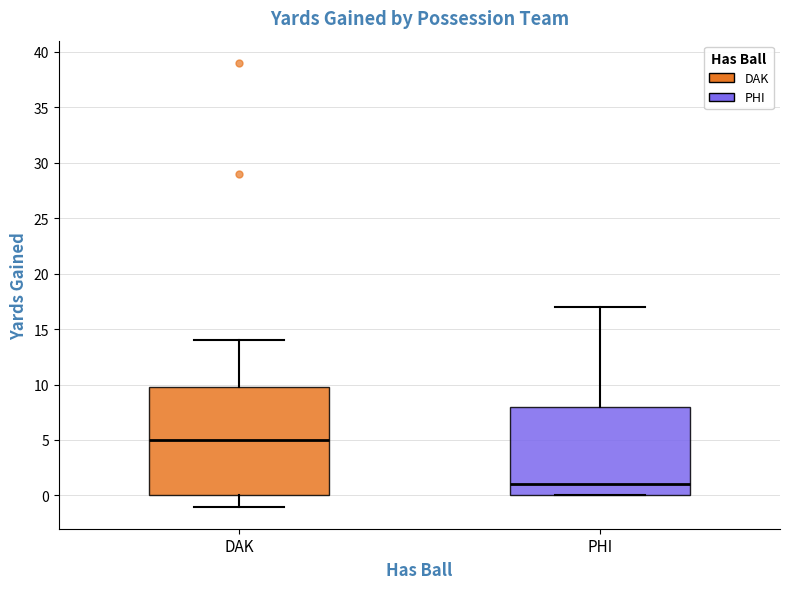

Where does the lower whisker of the box for DAK end on the y-axis? The values are not printed on the chart, so give them approximately, as read against the axis.

-1